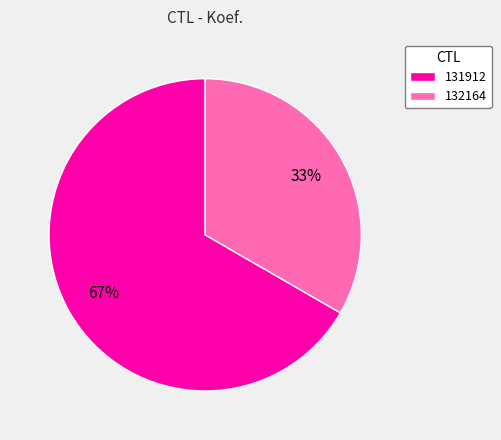

Do 132164 and 131912 together represent more than half of the pie?

Yes